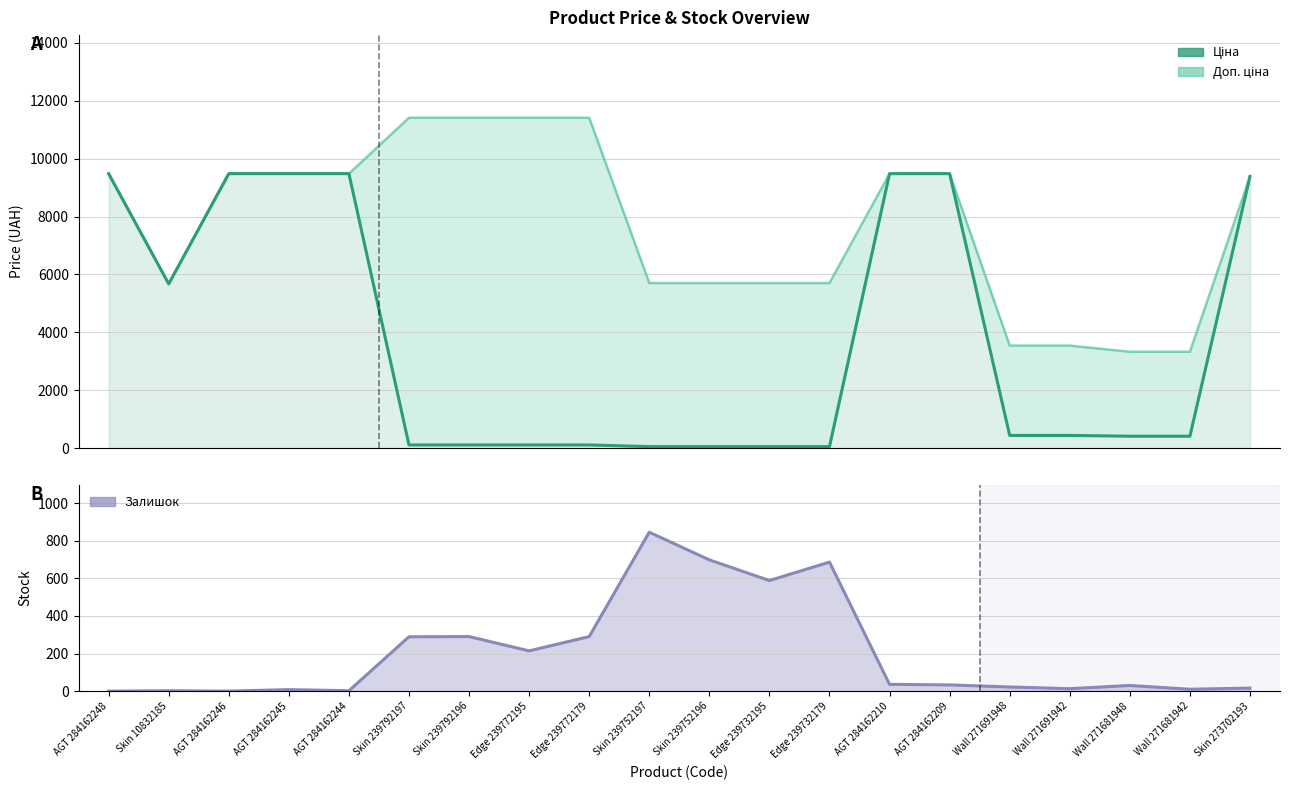

True or false: Доп. ціна has a value of 2869.5 at Skin 10832185.

False